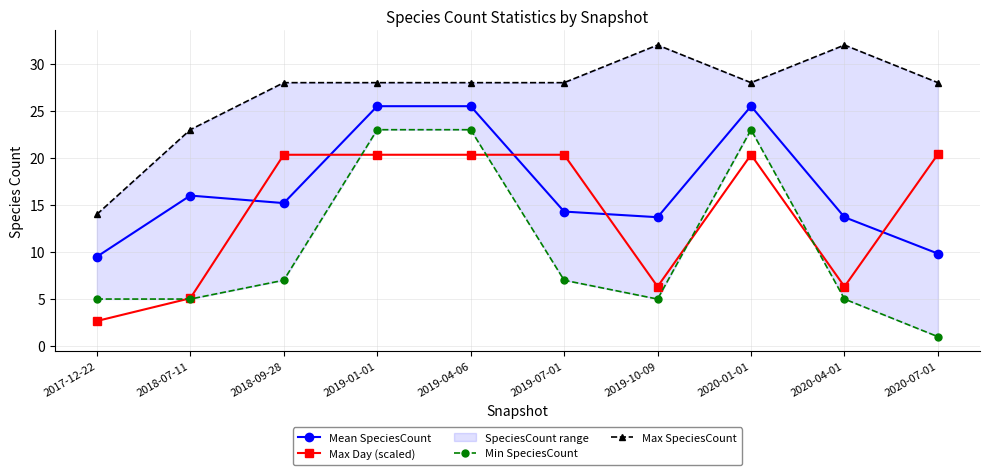

How many intersections are there between Max Day (scaled) and Mean SpeciesCount?

5